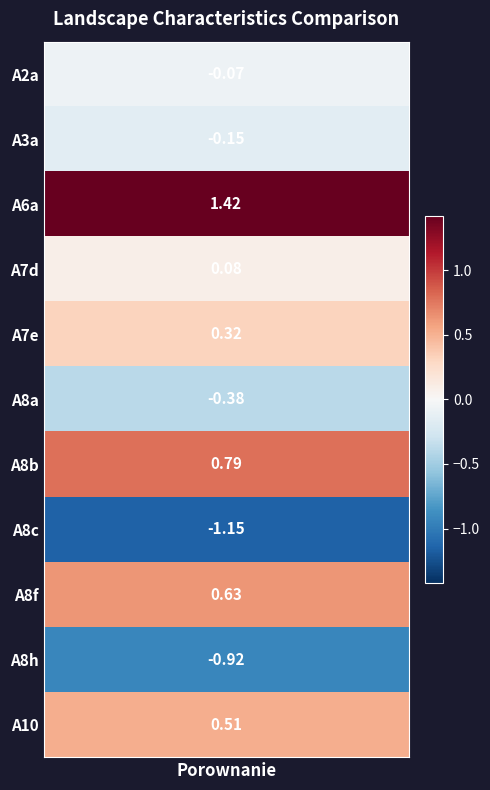

The value at 5 is -0.4. True or false?

True